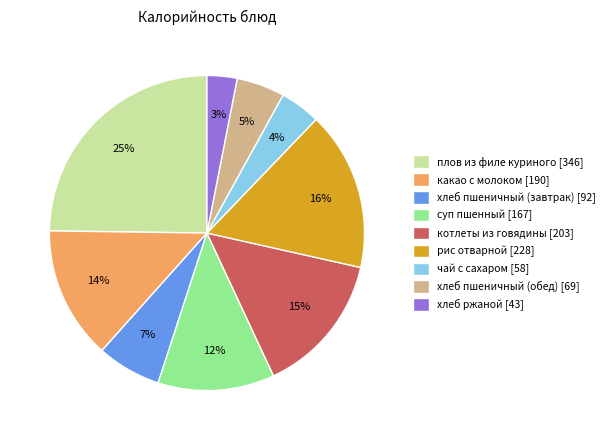

Is there any slice that represents more than half of the pie?

No